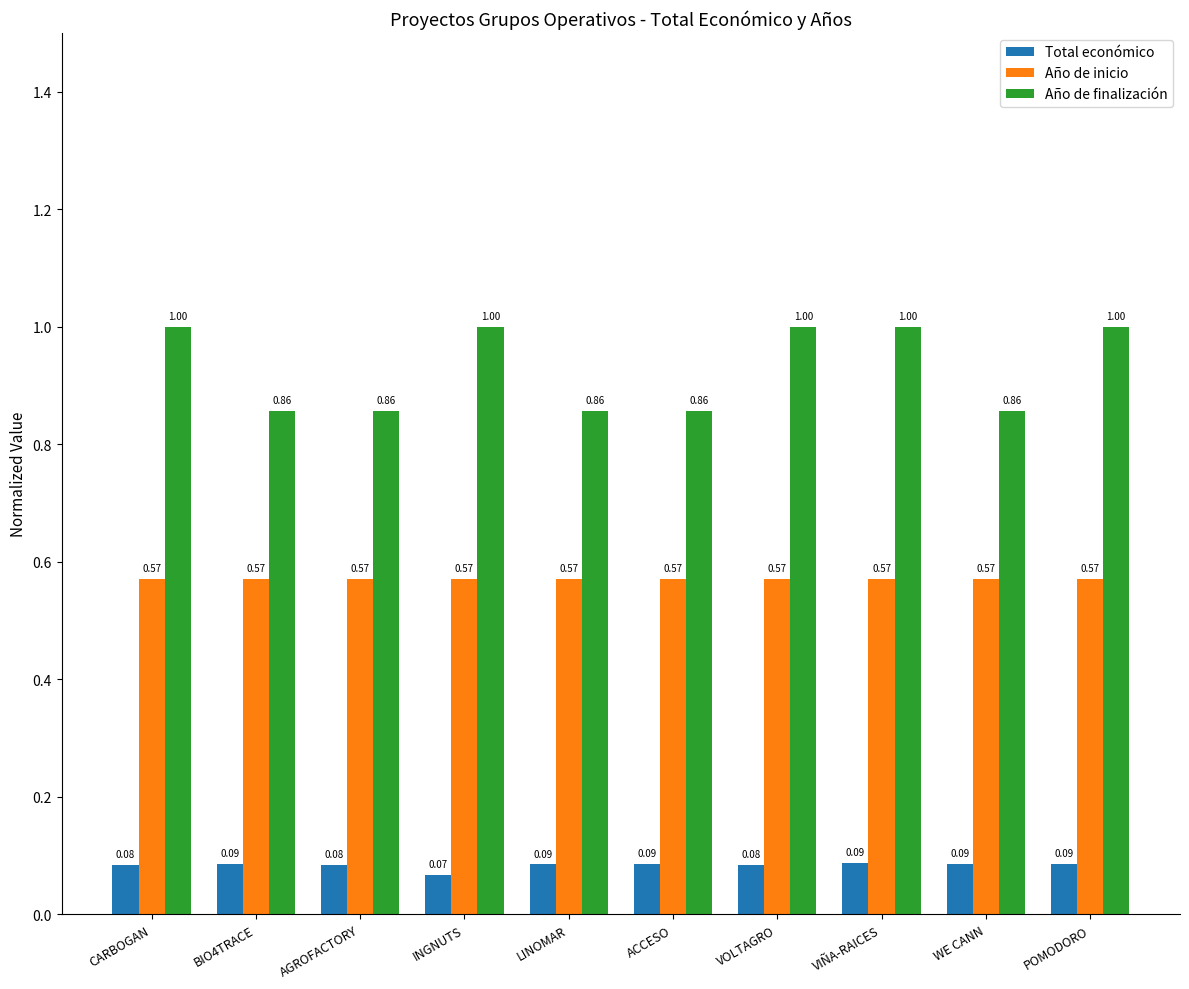

At which label is Total económico closest to 0?

INGNUTS